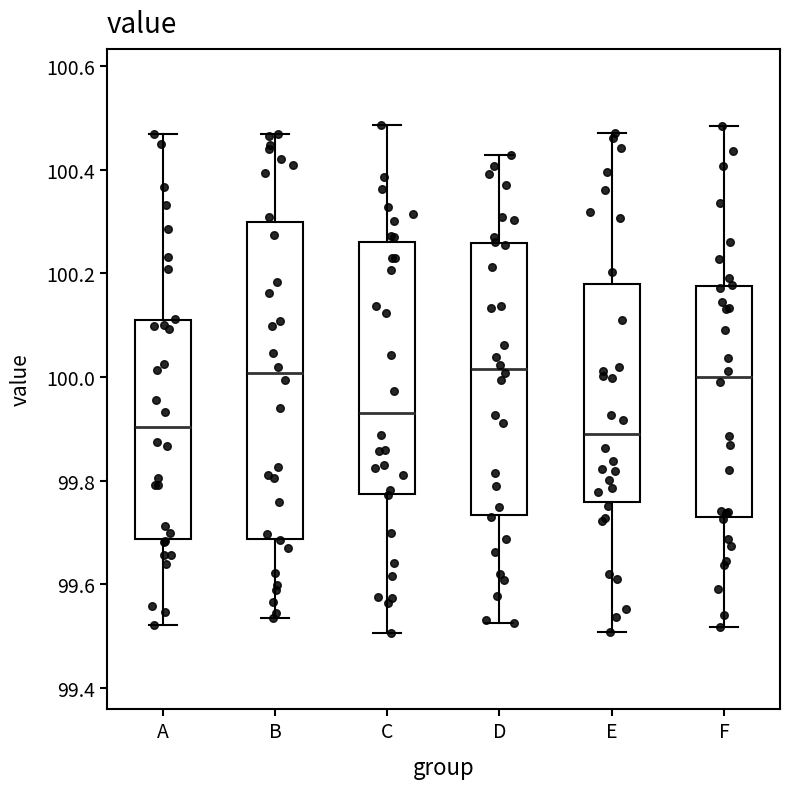

Where is the lower edge of the box for A on the y-axis? The values are not printed on the chart, so give them approximately, as read against the axis.

99.68